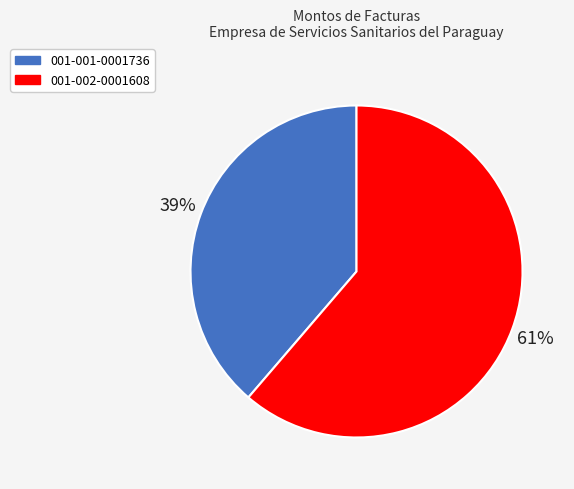

To the nearest percent, what is the combined percentage of 001-001-0001736 and 001-002-0001608?

100%